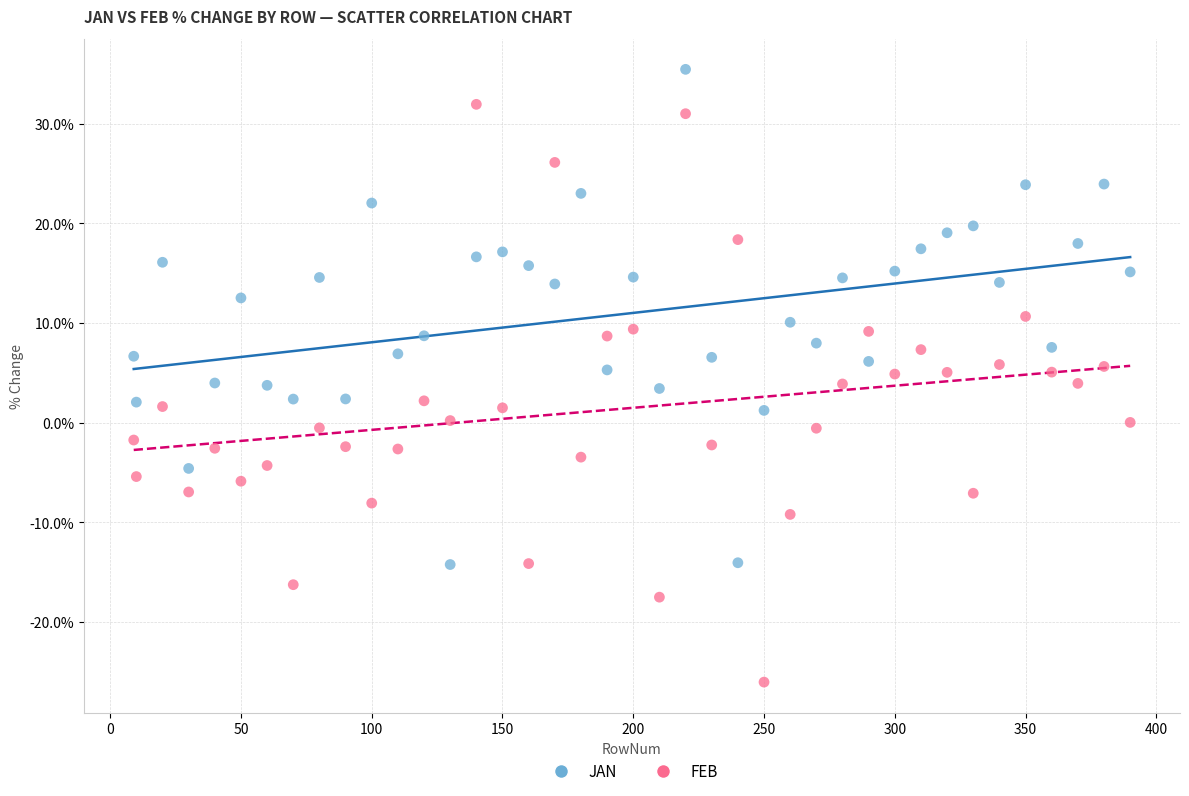

What are all the series names shown in the legend?

JAN, FEB